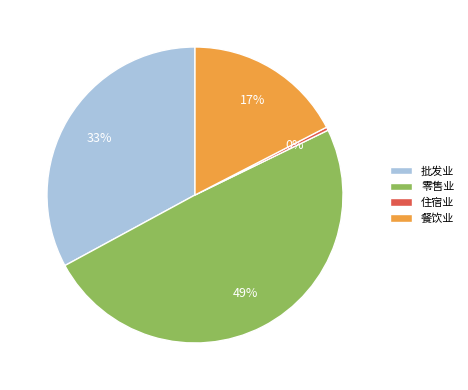

How many slices are in this pie chart?

4